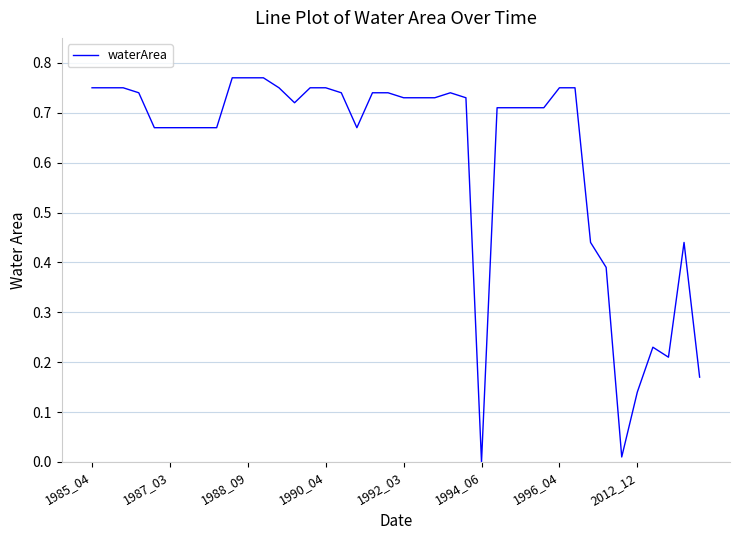

What is the sum of all values?

24.5